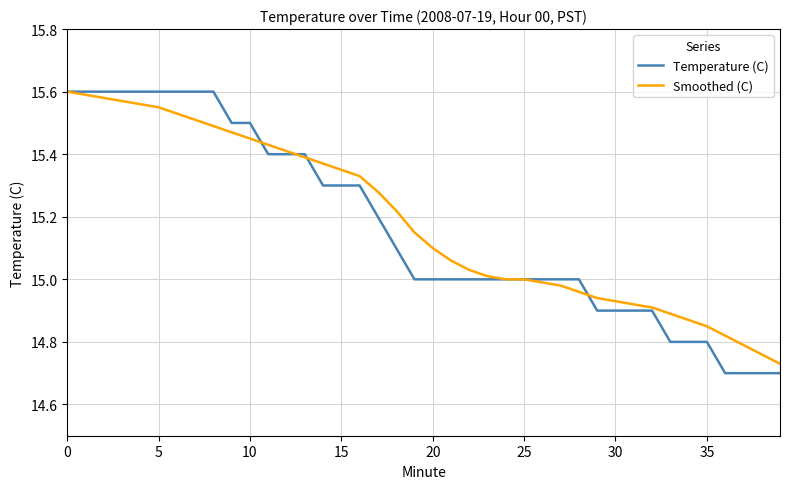

What is the average value of the Smoothed (C) series?

15.2